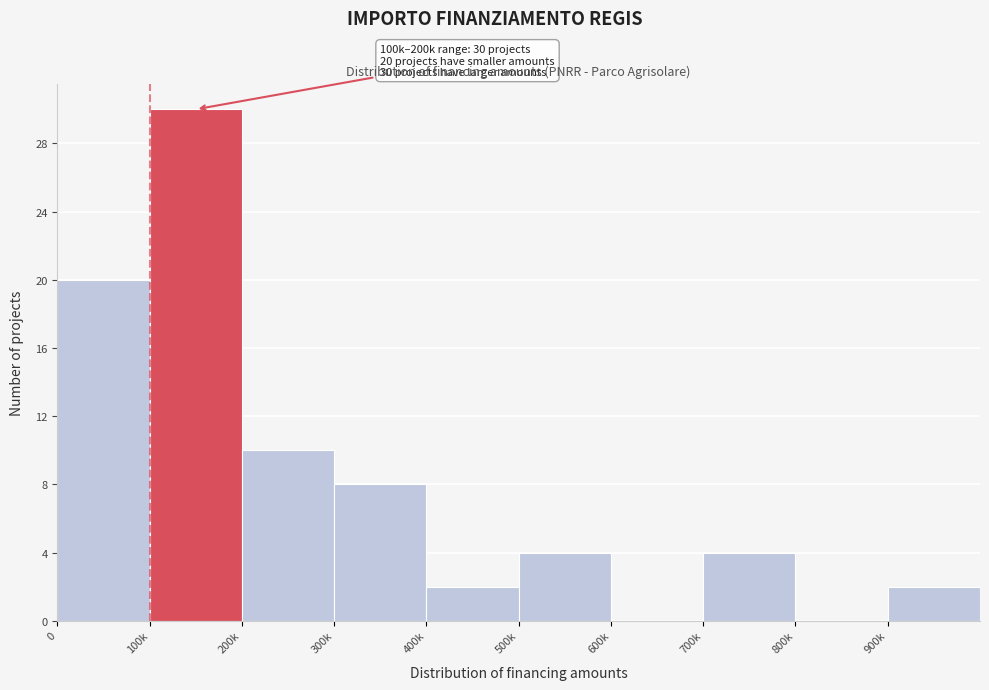

Reading right to left, what are all the values shown in this chart?

900k=2	800k=0	700k=4	600k=0	500k=4	400k=2	300k=8	200k=10	100k=30	0=20